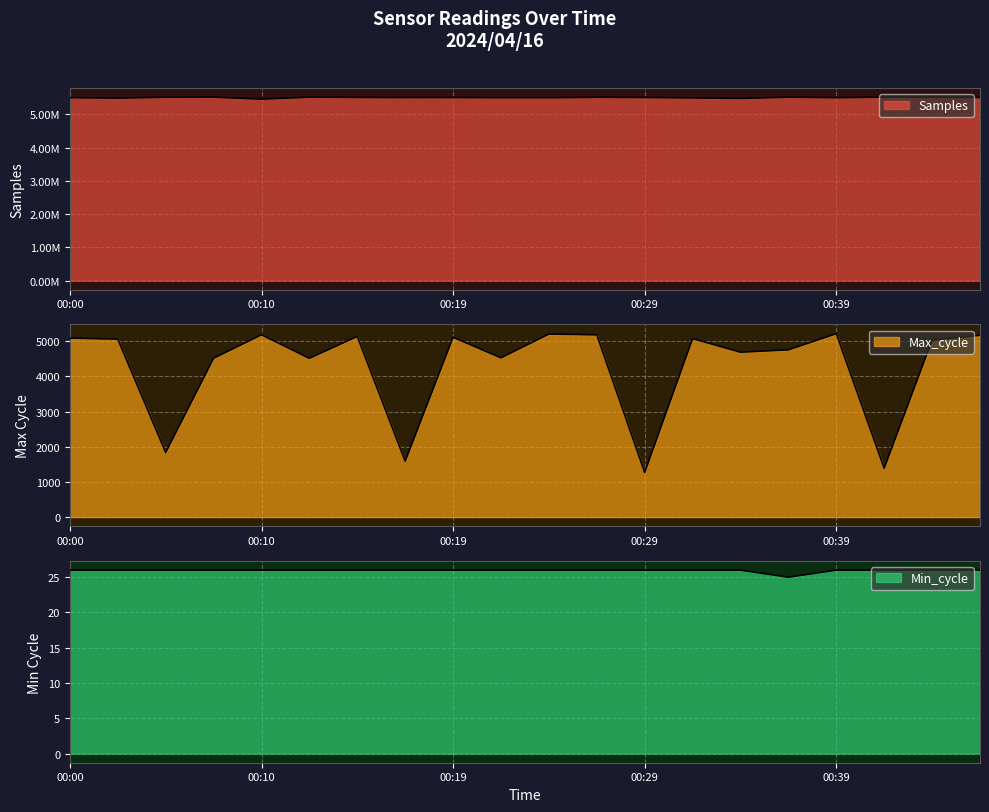

What is the minimum value for Min_cycle?

25